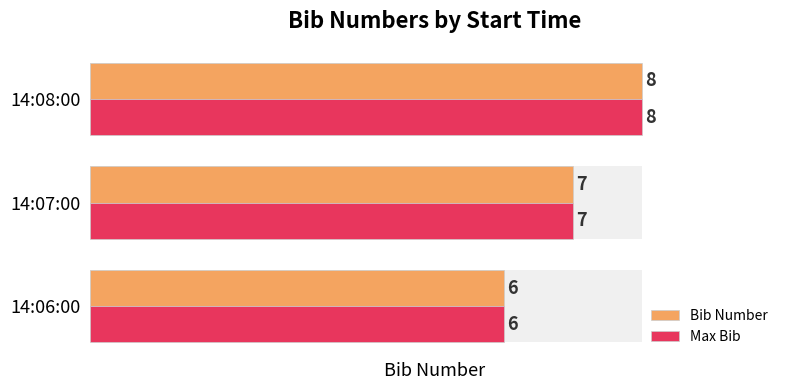

How many data points in Bib Number are above 7?

1